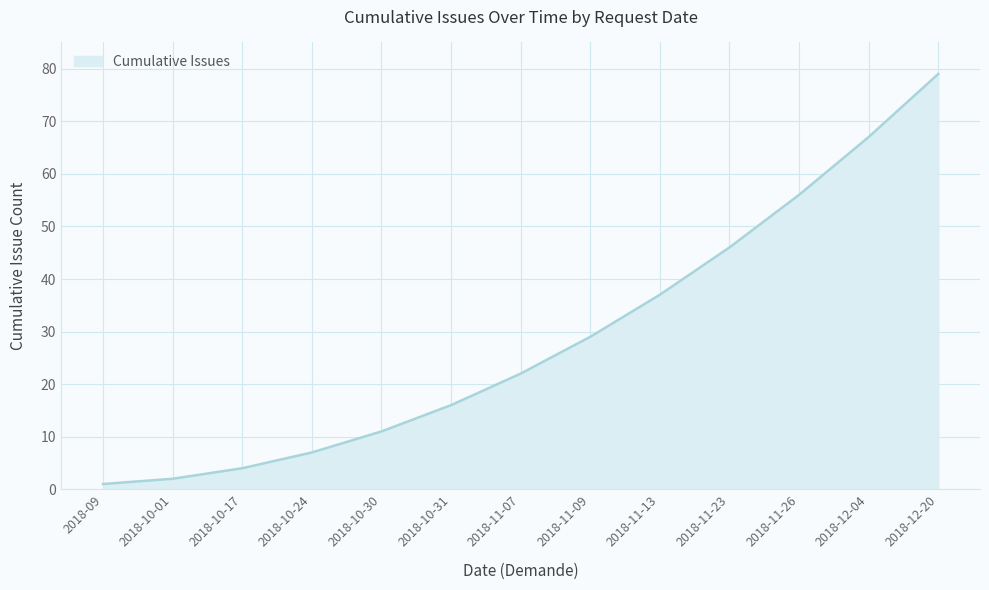

What position from the right is 2018-10-24?

10